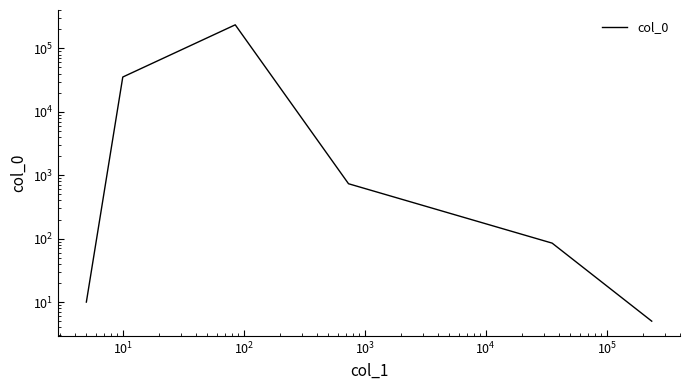

The chart shows a value of 8 at $\mathdefault{10^{4}}$. True or false?

False